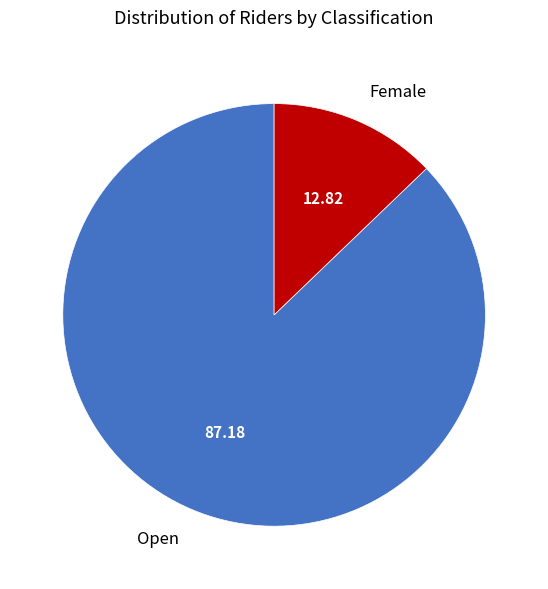

Does Female account for over 50% of the chart?

No